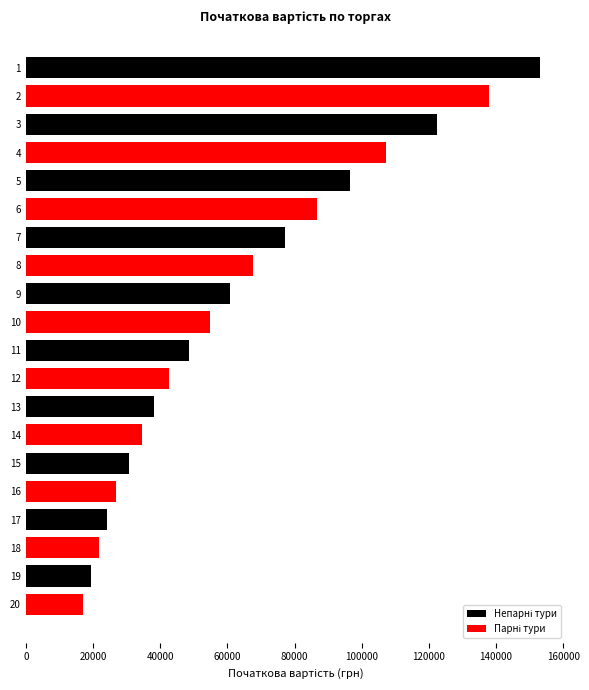

Between 14 and 7, which is larger?

7